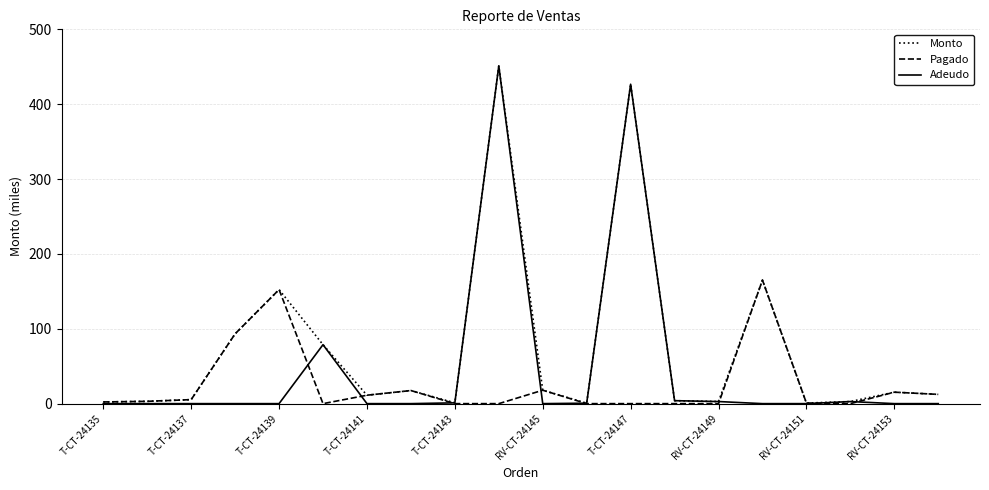

Which series has the largest total across all categories?

Monto